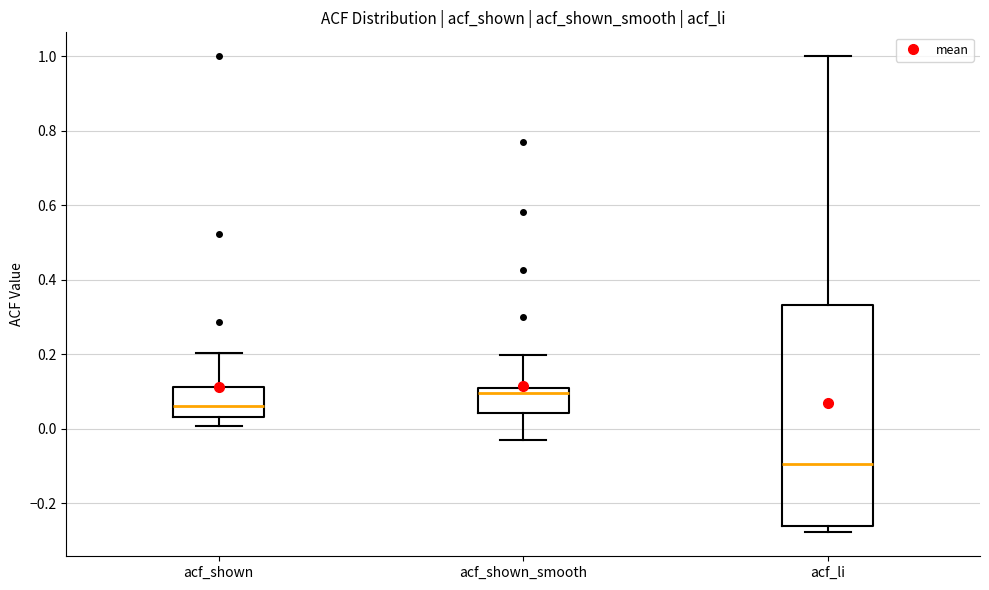

Which box has the lowest median line?

acf_li